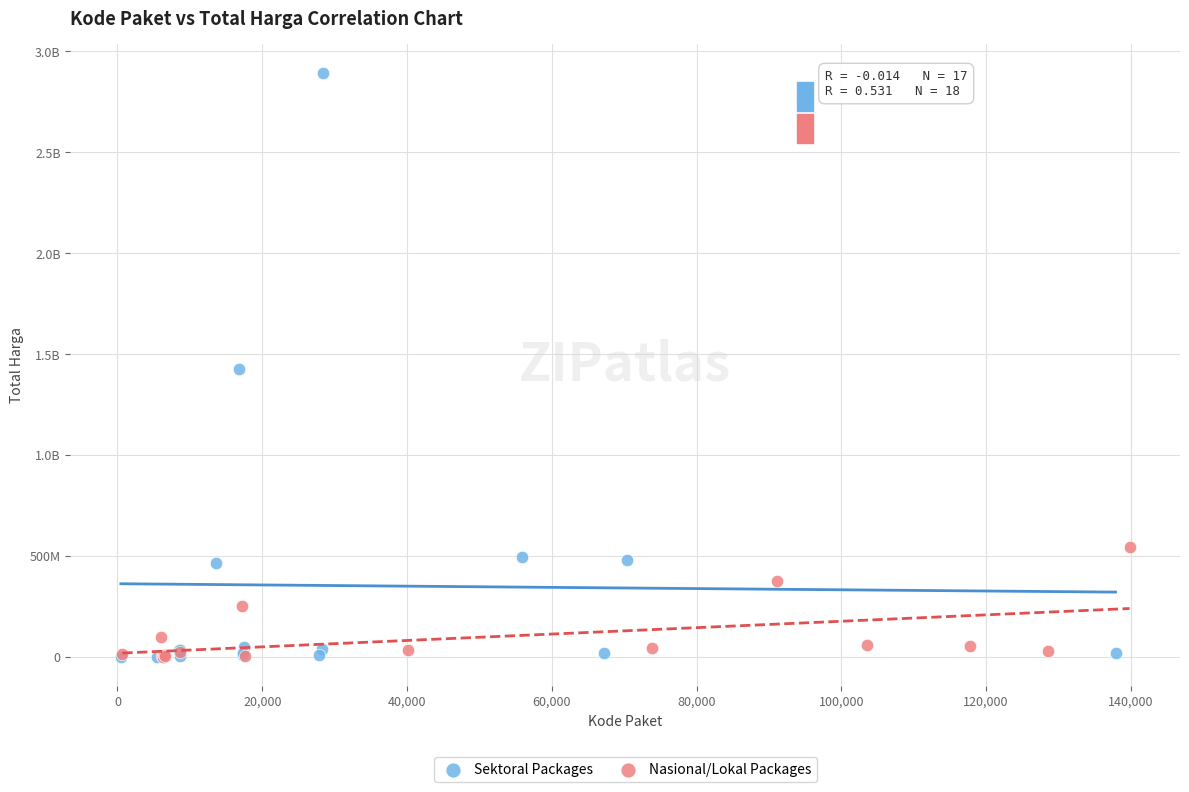

What are all the series names shown in the legend?

Sektoral Packages, Nasional/Lokal Packages